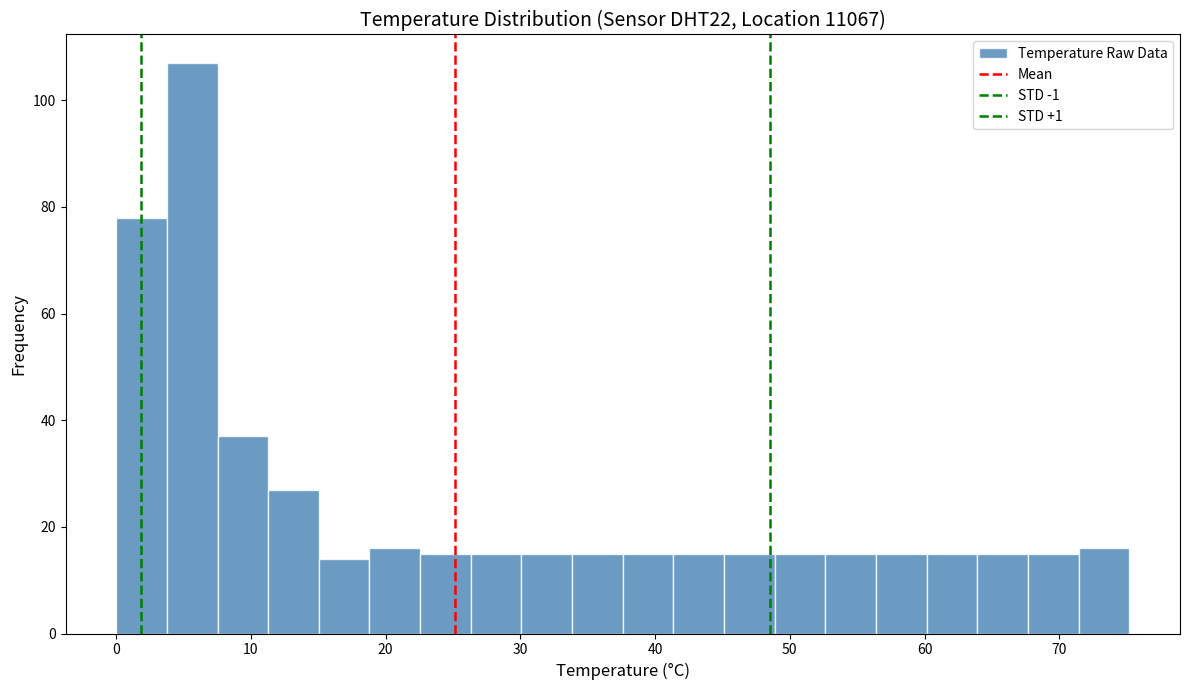

Read against the x-axis, roughly where is the centre of the tallest bar?

6